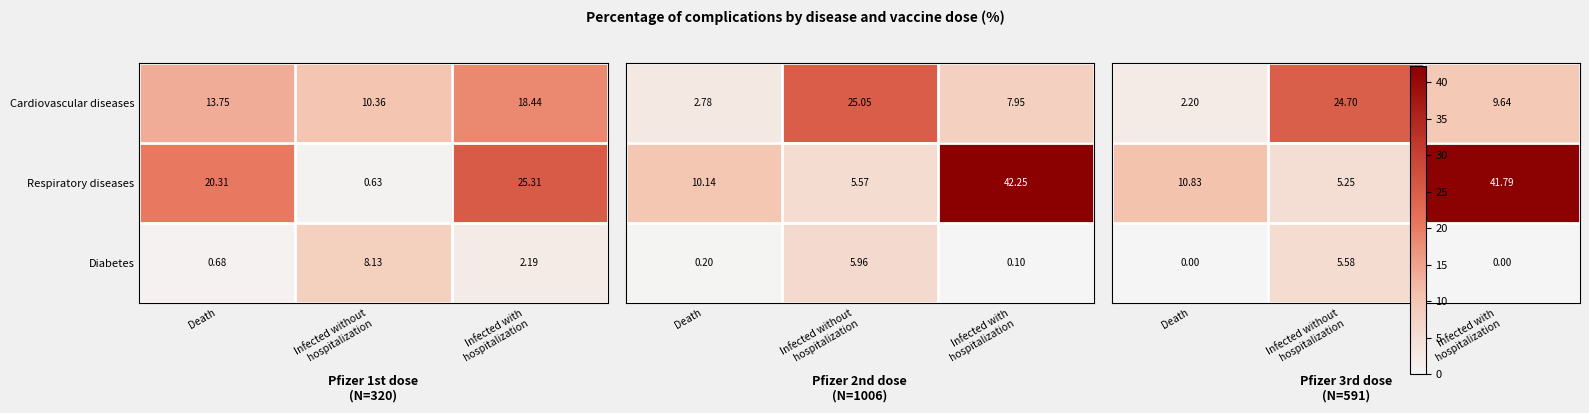

Which label corresponds to the smallest value in the chart?

Death